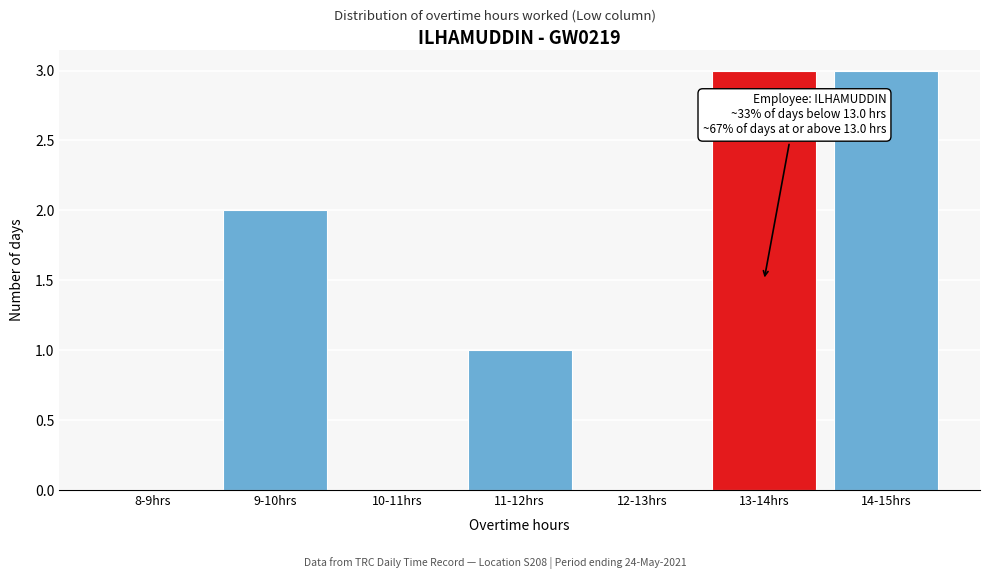

Reading right to left, transcribe all the data shown in this chart.

14-15hrs=3	13-14hrs=3	12-13hrs=0	11-12hrs=1	10-11hrs=0	9-10hrs=2	8-9hrs=0